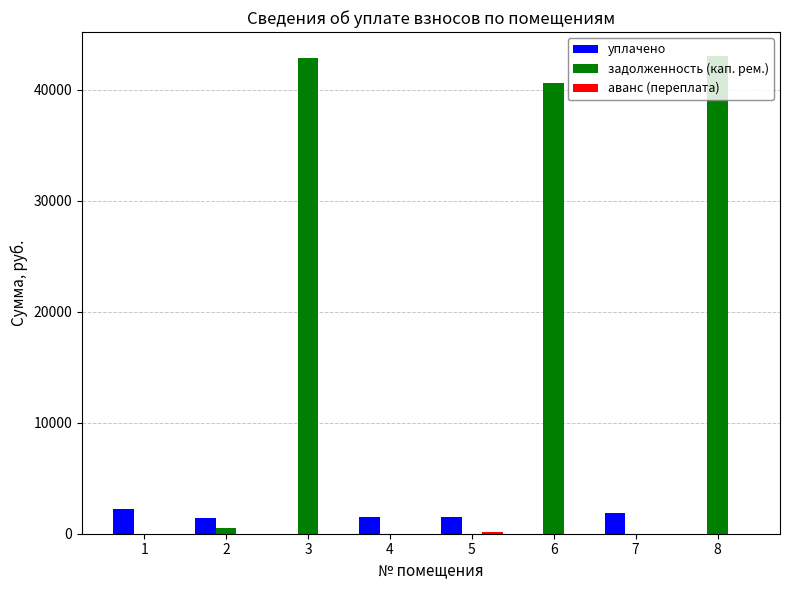

Which series changed the most between 4 and 6?

задолженность (кап. рем.)